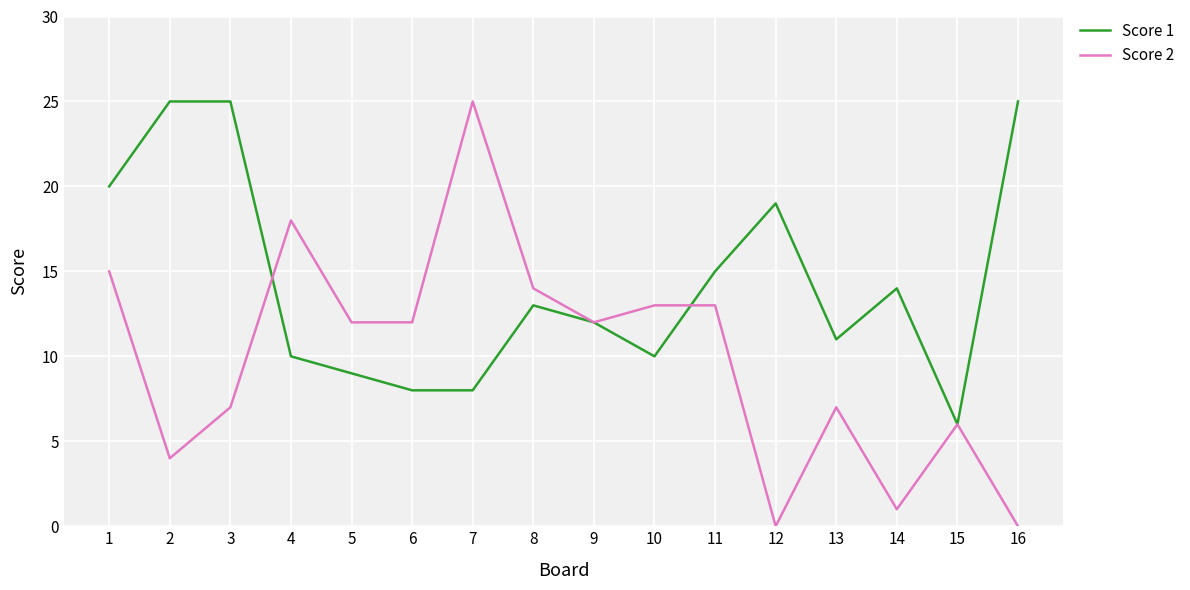

Rank the series by their average value, from lowest to highest.

Score 2, Score 1